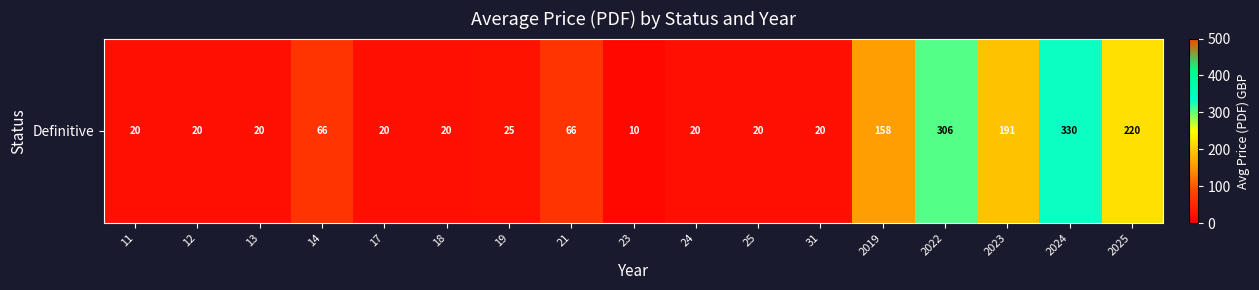

Where does the data first go above 20?

14